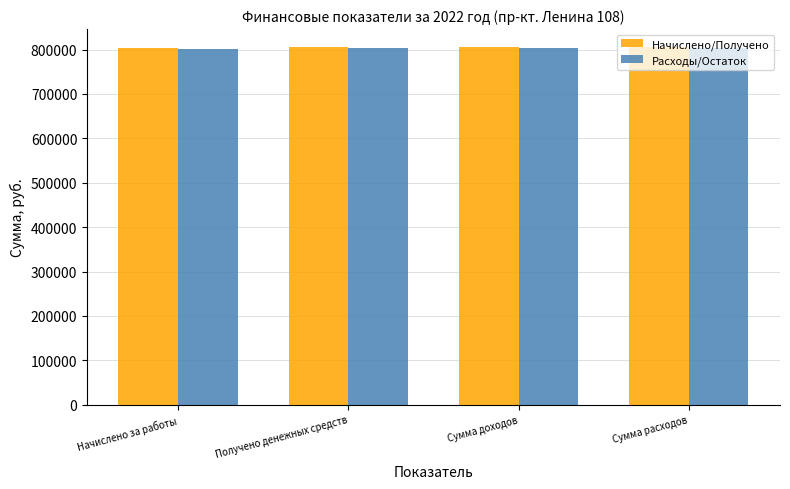

What is the sum of the Расходы/Остаток values at Сумма доходов and Сумма расходов?

1608414.0